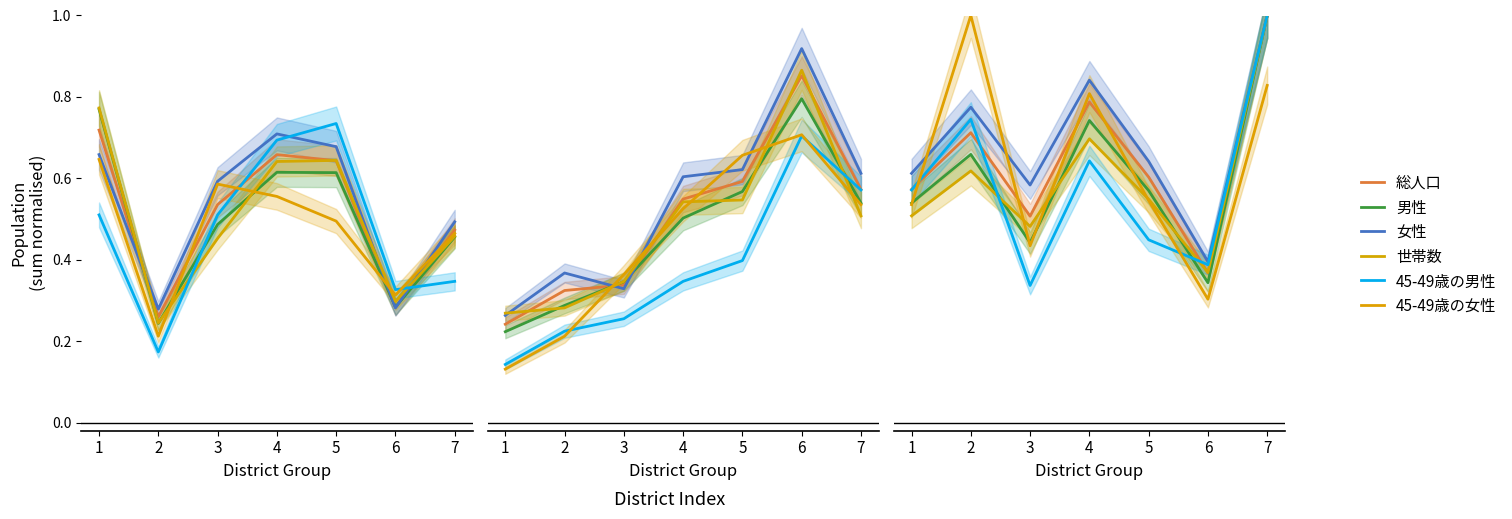

Where is the first local minimum for 45-49歳の男性?

2